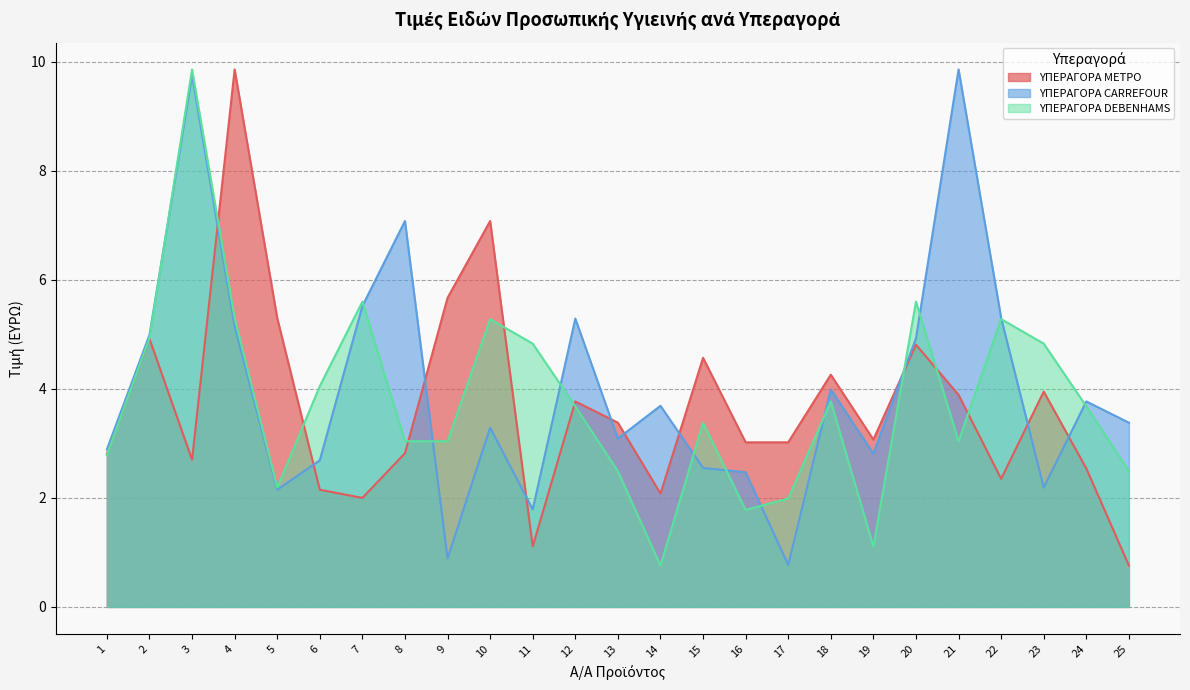

Where do ΥΠΕΡΑΓΟΡΑ ΜΕΤΡΟ and ΥΠΕΡΑΓΟΡΑ DEBENHAMS first cross each other?

1 and 2